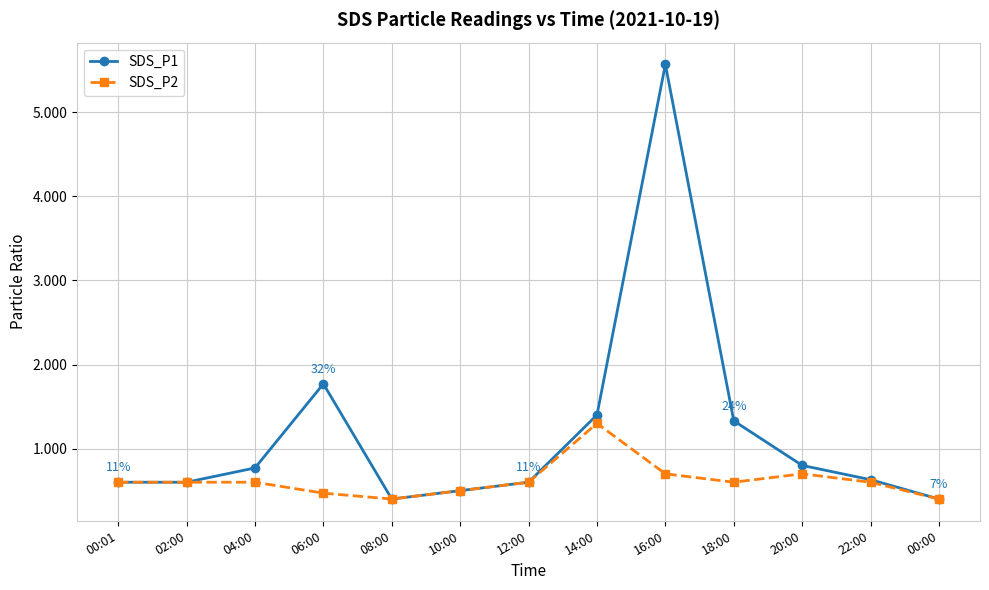

At which category does the chart reach its peak across all series?

16:00